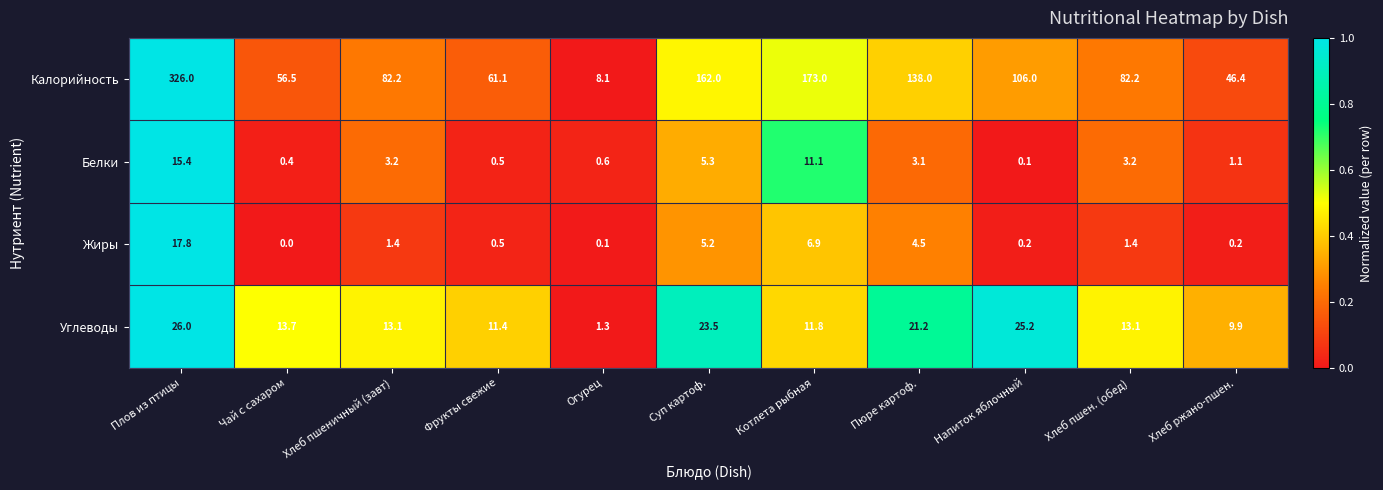

Which series has the largest total across all categories?

Калорийность